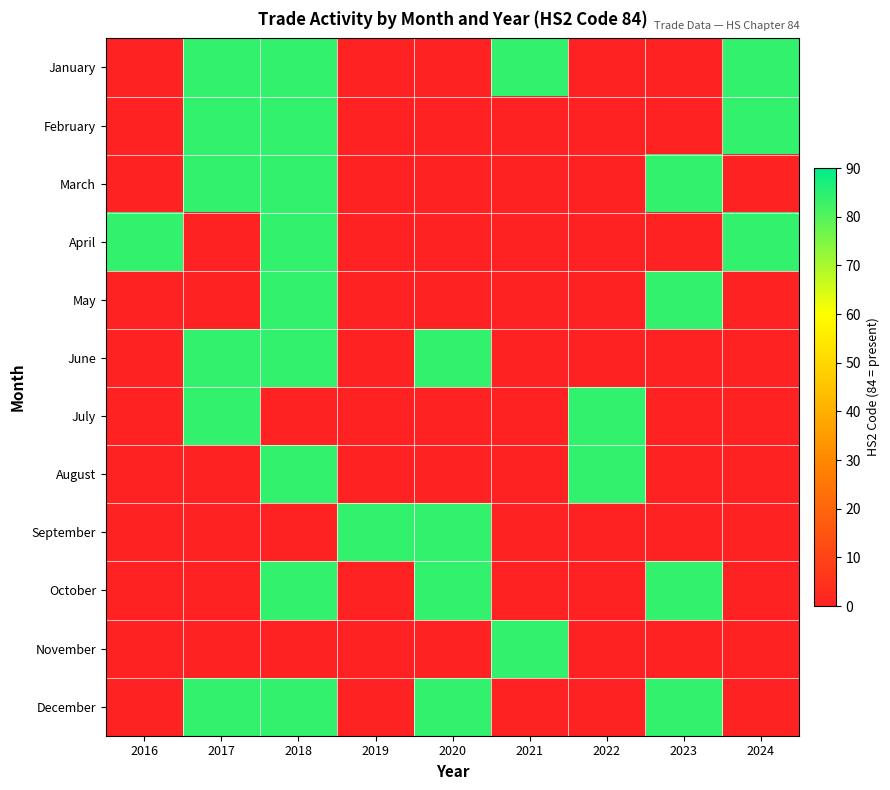

Which series has the largest total across all categories?

January